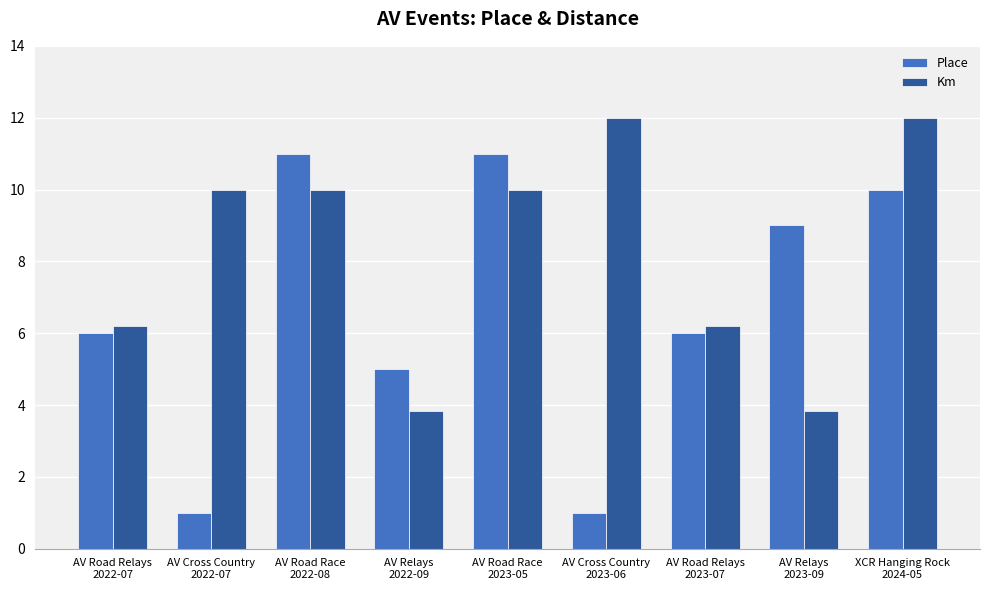

What is the average value of the Place series?

6.7